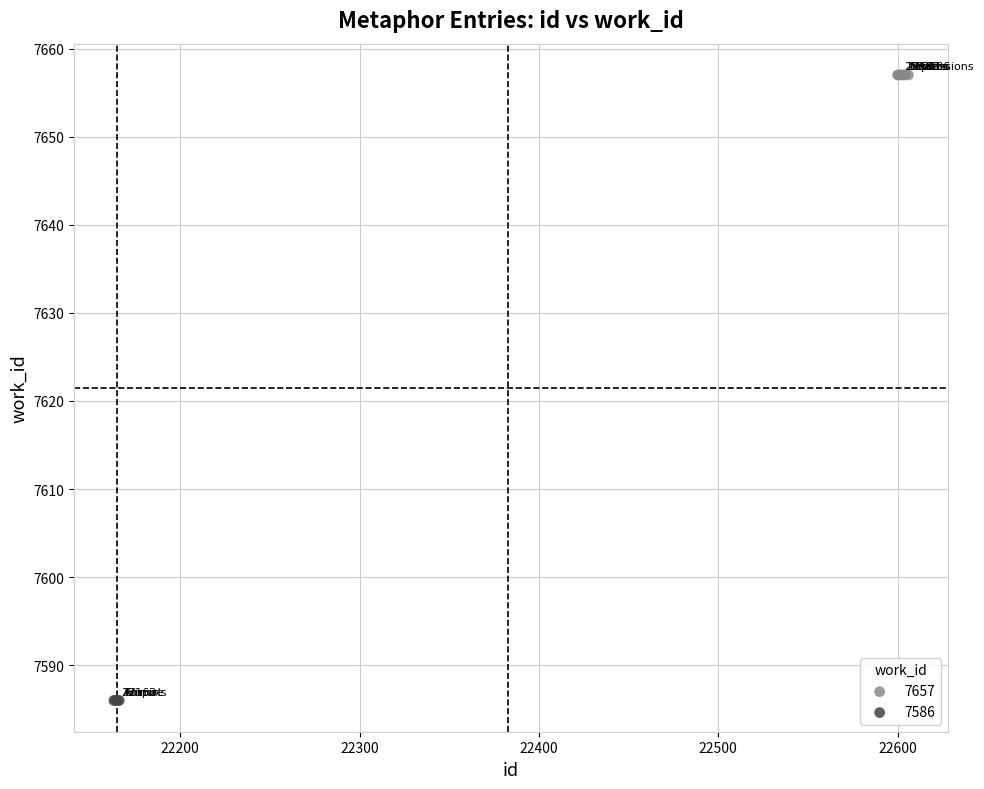

Which series contains the lowest Y value?

7586